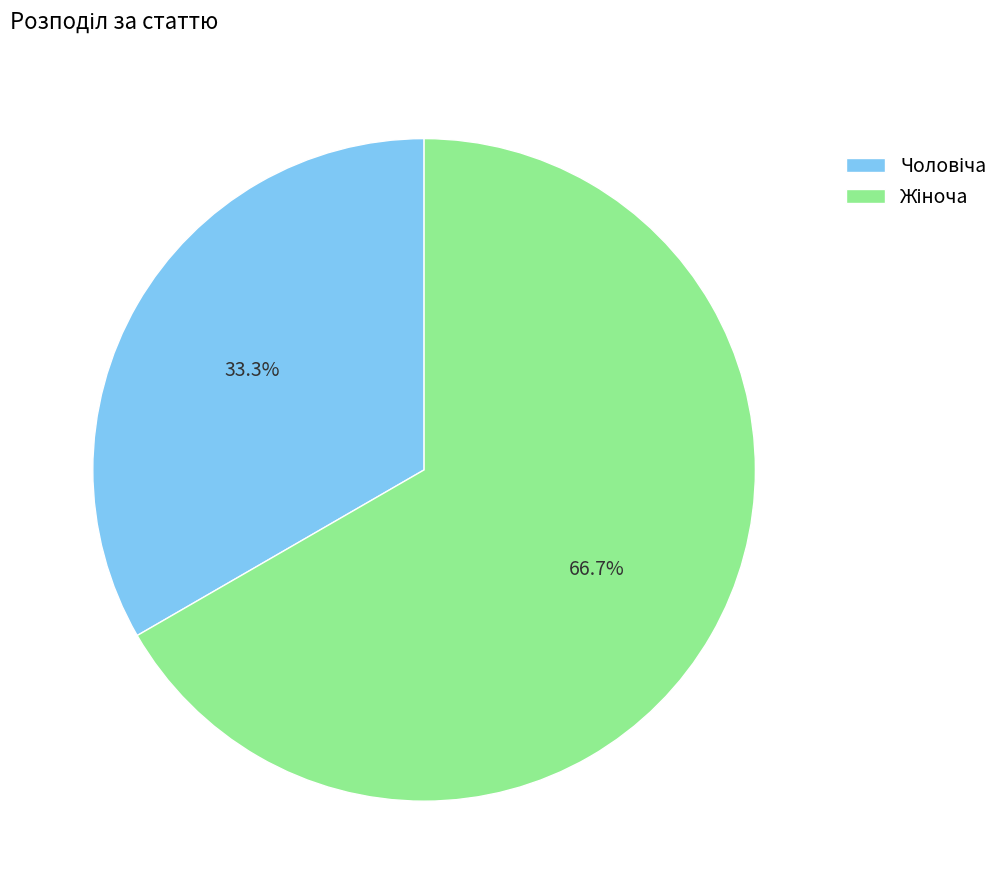

Is there any slice that represents more than half of the pie?

Yes